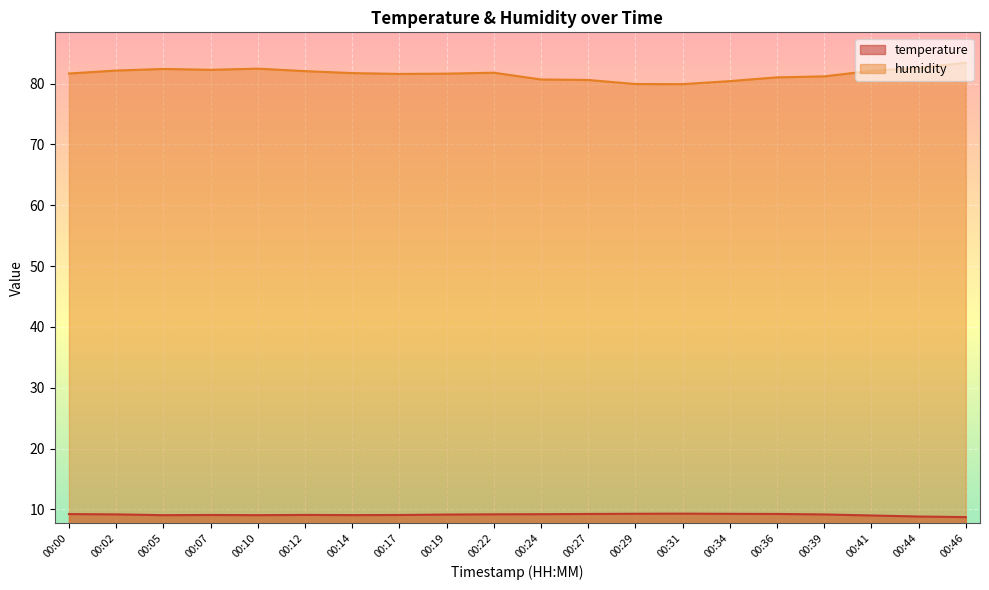

What is the average value of the humidity series?

81.6